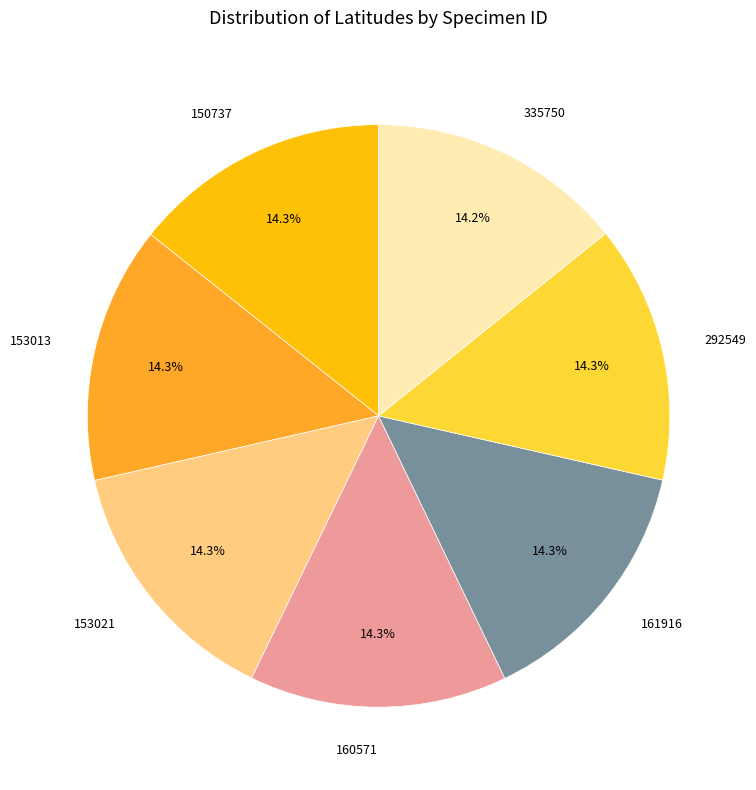

Does any single category account for the majority?

No